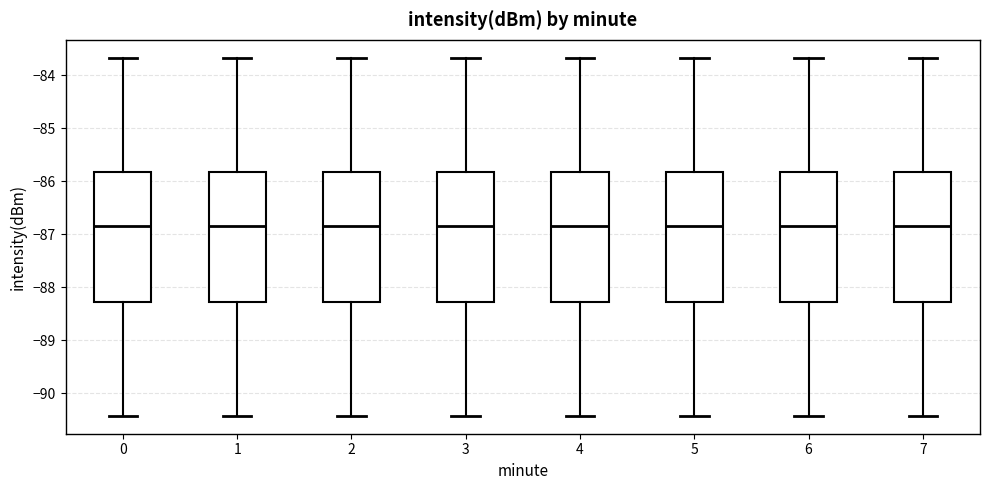

Reading left to right, read every box against the y-axis: the position of its median line, the range the box covers, and the ends of its whiskers. The values are not printed on the chart, so give them approximately, as read against the axis.

0: median -86.8, box -88.3 to -85.8, whiskers -90.4 to -83.7
1: median -86.8, box -88.3 to -85.8, whiskers -90.4 to -83.7
2: median -86.8, box -88.3 to -85.8, whiskers -90.4 to -83.7
3: median -86.8, box -88.3 to -85.8, whiskers -90.4 to -83.7
4: median -86.8, box -88.3 to -85.8, whiskers -90.4 to -83.7
5: median -86.8, box -88.3 to -85.8, whiskers -90.4 to -83.7
6: median -86.8, box -88.3 to -85.8, whiskers -90.4 to -83.7
7: median -86.8, box -88.3 to -85.8, whiskers -90.4 to -83.7